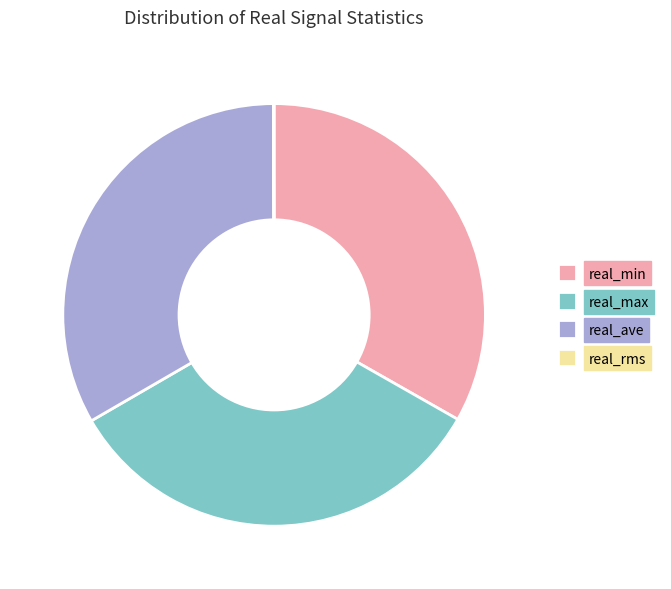

Combined, do real_min and real_ave account for over 50%?

Yes